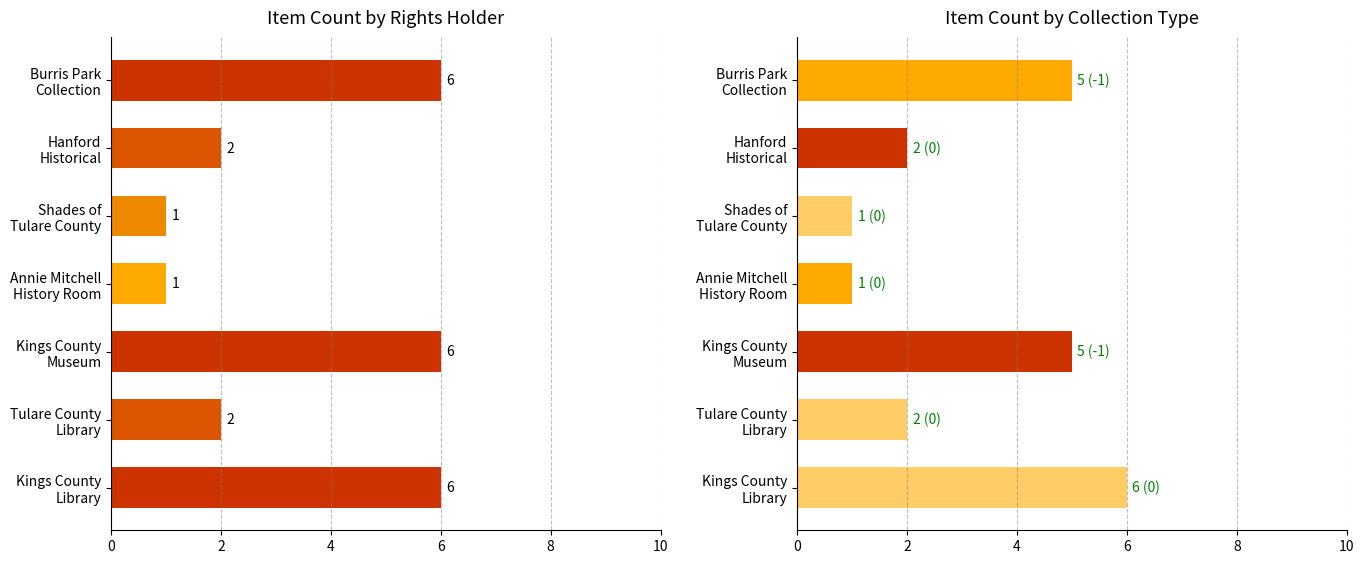

How many data points in Item Count (Featured) are above 2?

3